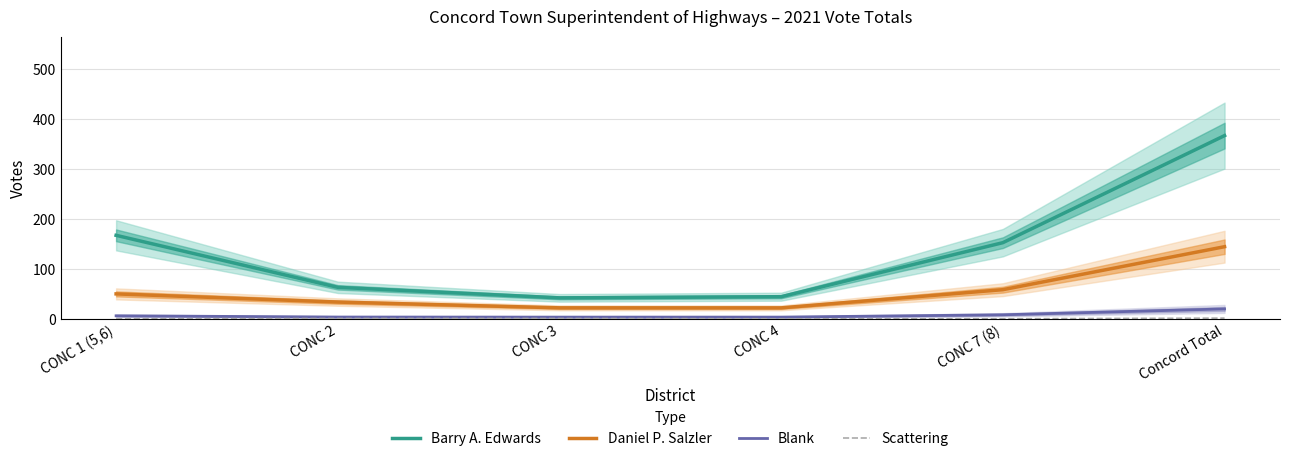

Reading right to left, extract all data points from this chart.

Barry A. Edwards: 367.4	152.9	44.6	42.3	63.4	167.6
Daniel P. Salzler: 144.8	58.7	22.2	22.3	33.8	50.2
Blank: 20.1	8.4	3.7	3.7	3.8	6.3
Scattering: 1.7	0.3	0.2	0.8	0.8	0.2